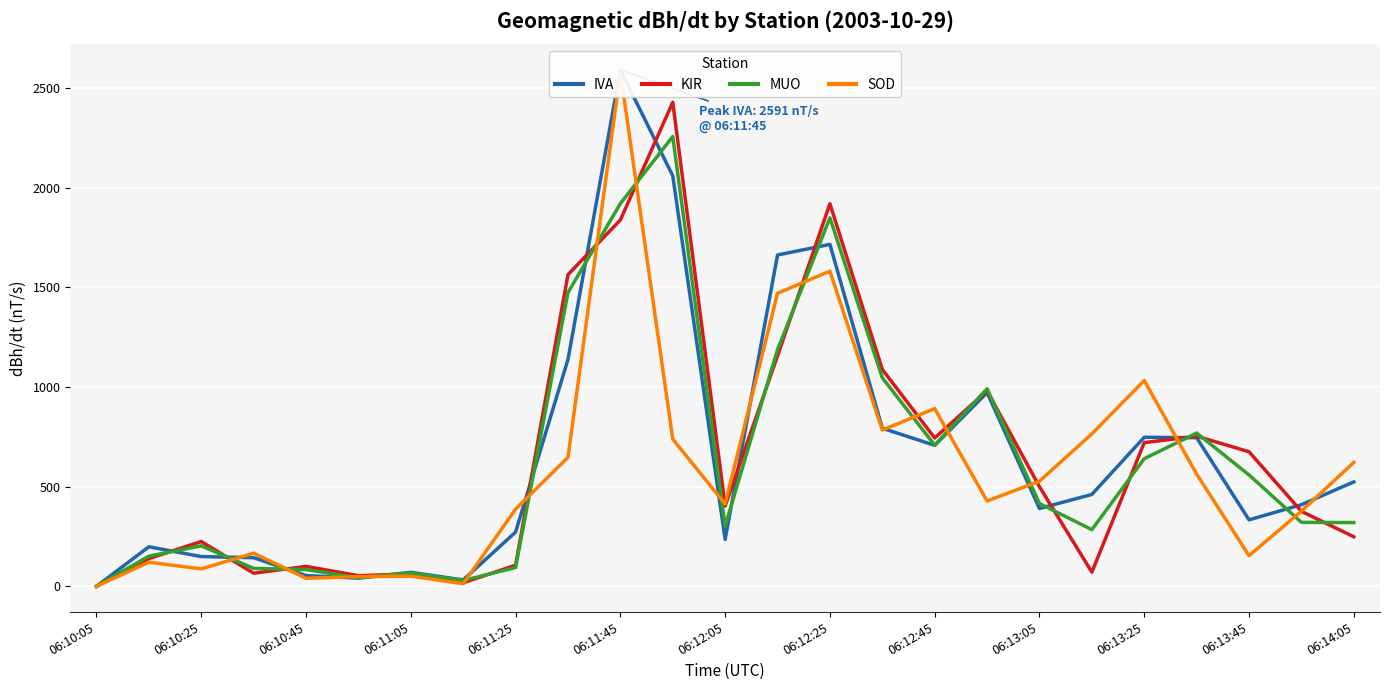

Between 06:14:05 and 15, which series saw the biggest shift?

MUO